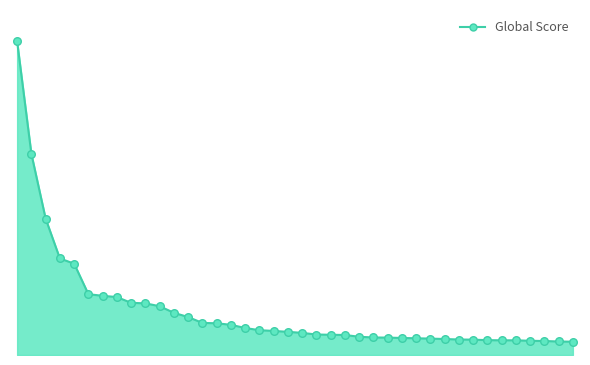

Does the chart have visible grid lines?

No